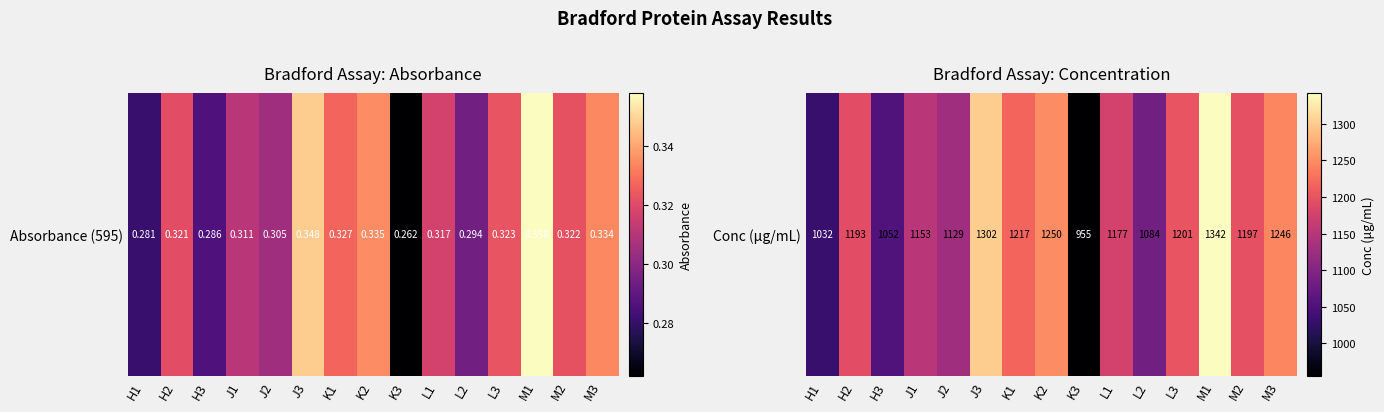

Count the number of values greater than 1193.

8